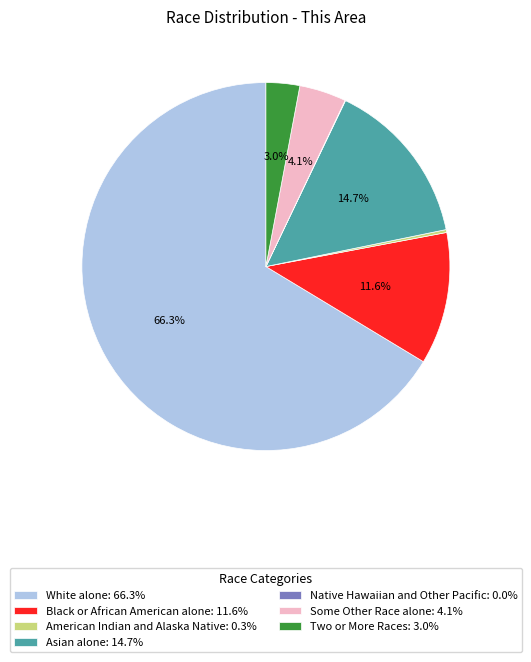

Does any single category account for the majority?

Yes